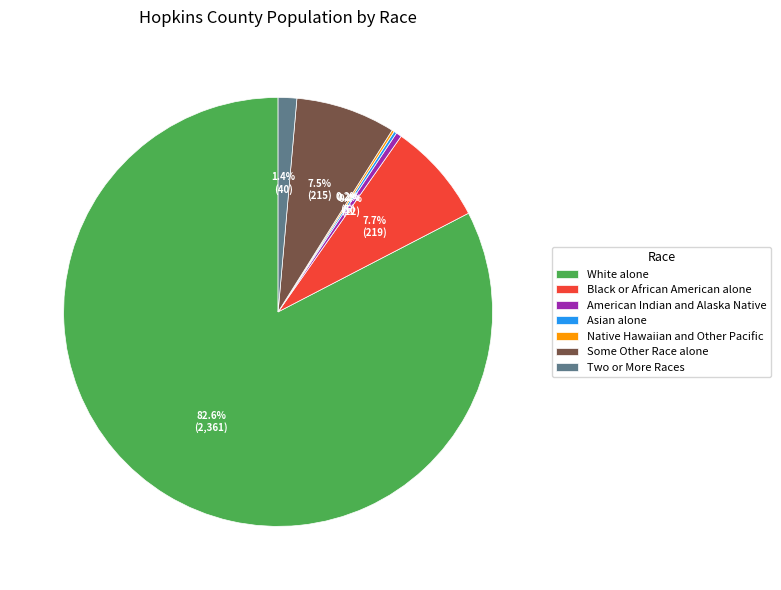

To the nearest percent, what is the difference between the Two or More Races and Some Other Race alone slice percentages?

6%